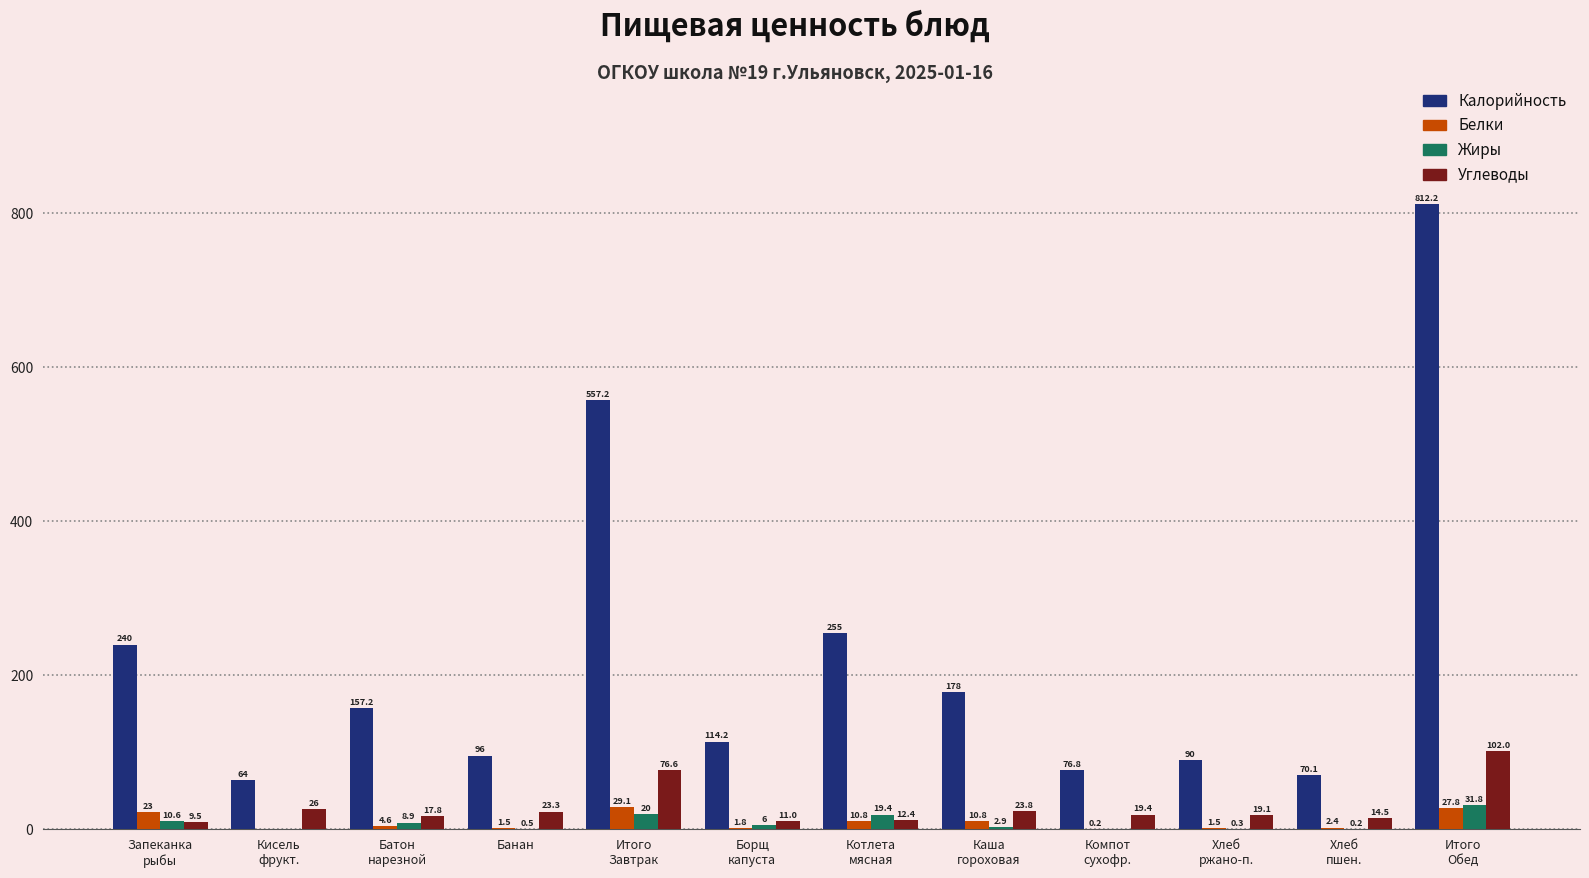

What is the maximum value for Жиры?

31.8